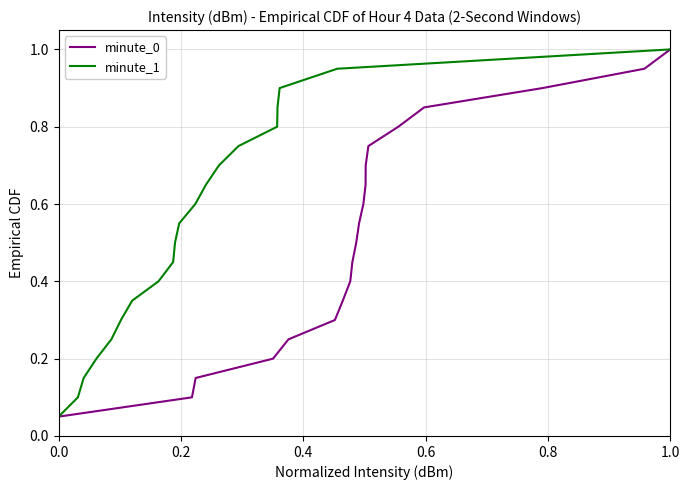

Which category has the highest value in the minute_0 series?

1.0